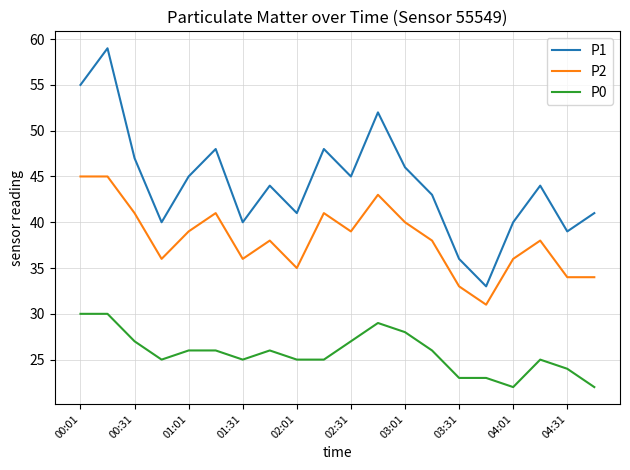

What is the lowest value of the P1 series?

33